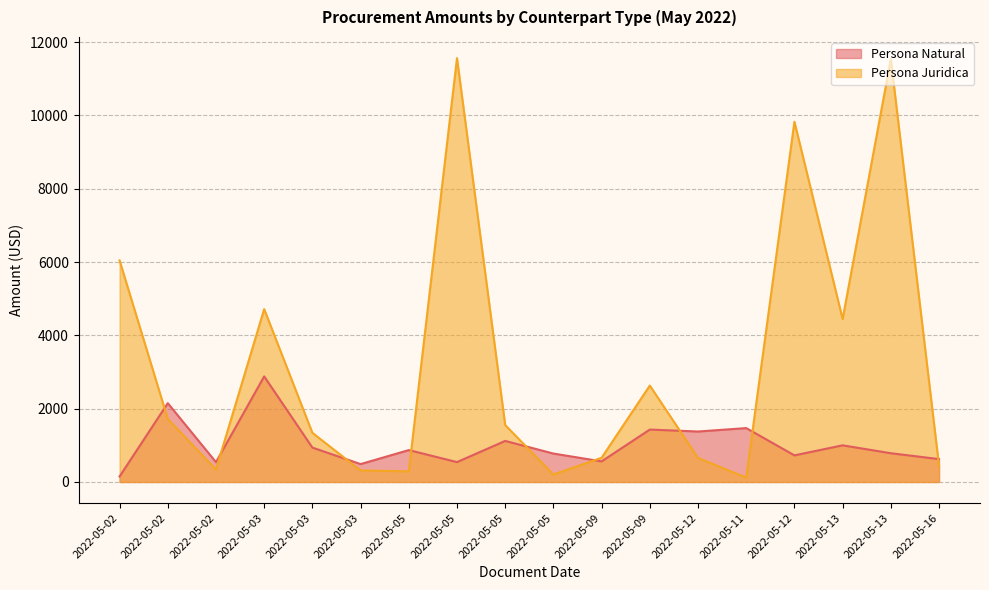

The value of Persona Juridica at 2022-05-02 is 6045.0. True or false?

True